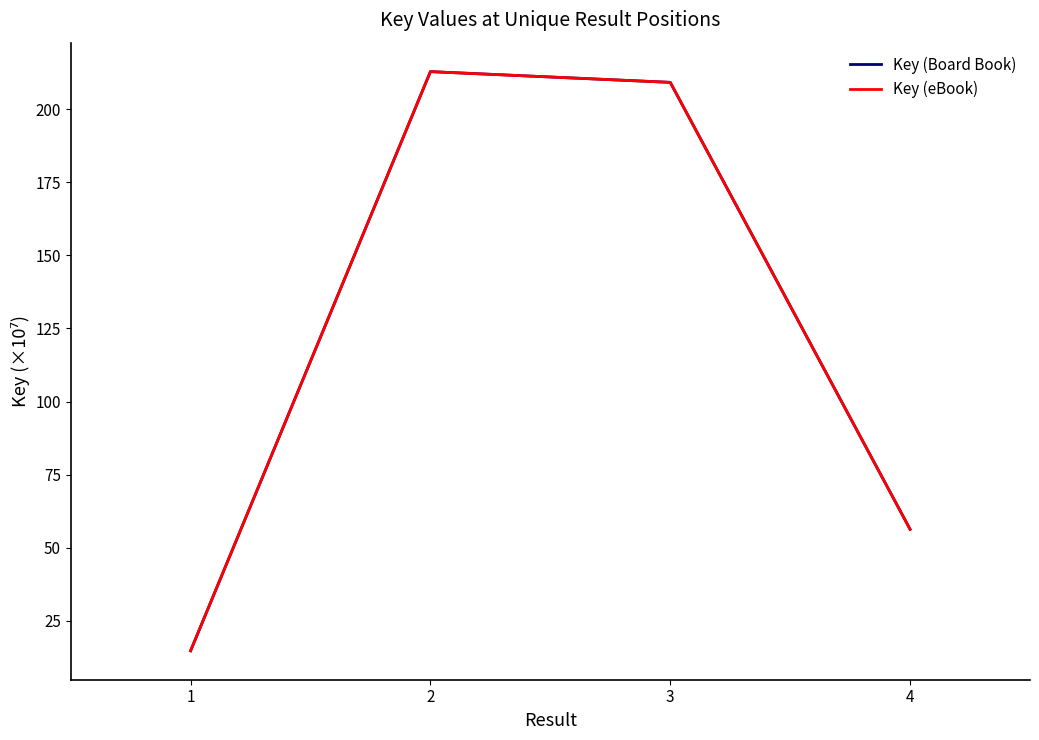

Which series has the largest range (max minus min)?

Key (Board Book)